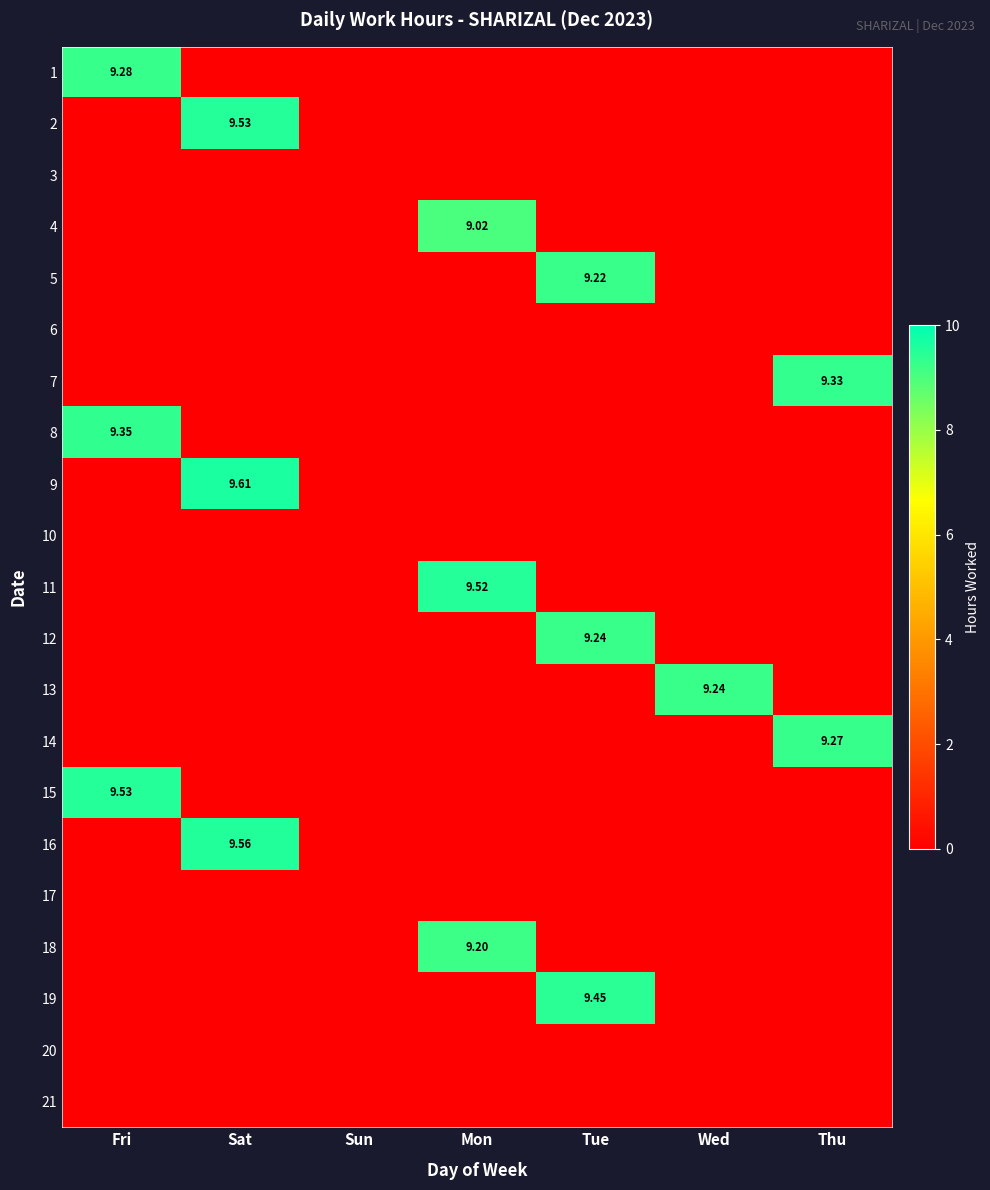

What is the total value across all series at Wed?

9.2